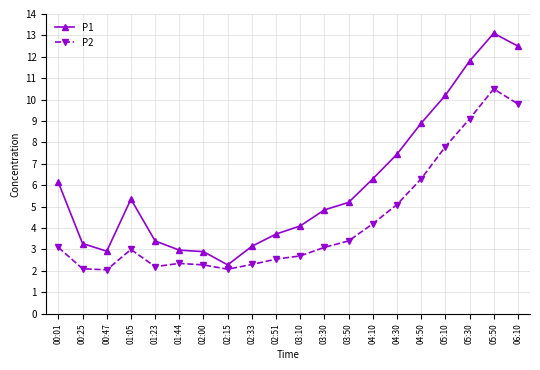

What is the maximum value for P2?

10.5